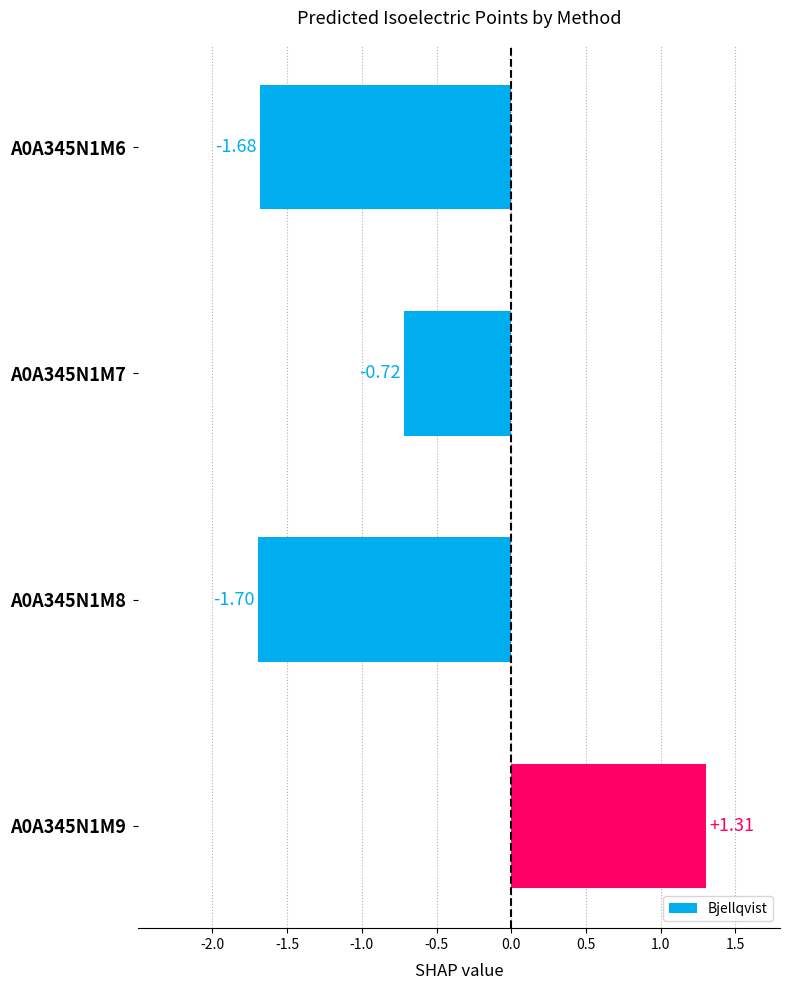

Which label corresponds to the smallest value in the chart?

A0A345N1M8